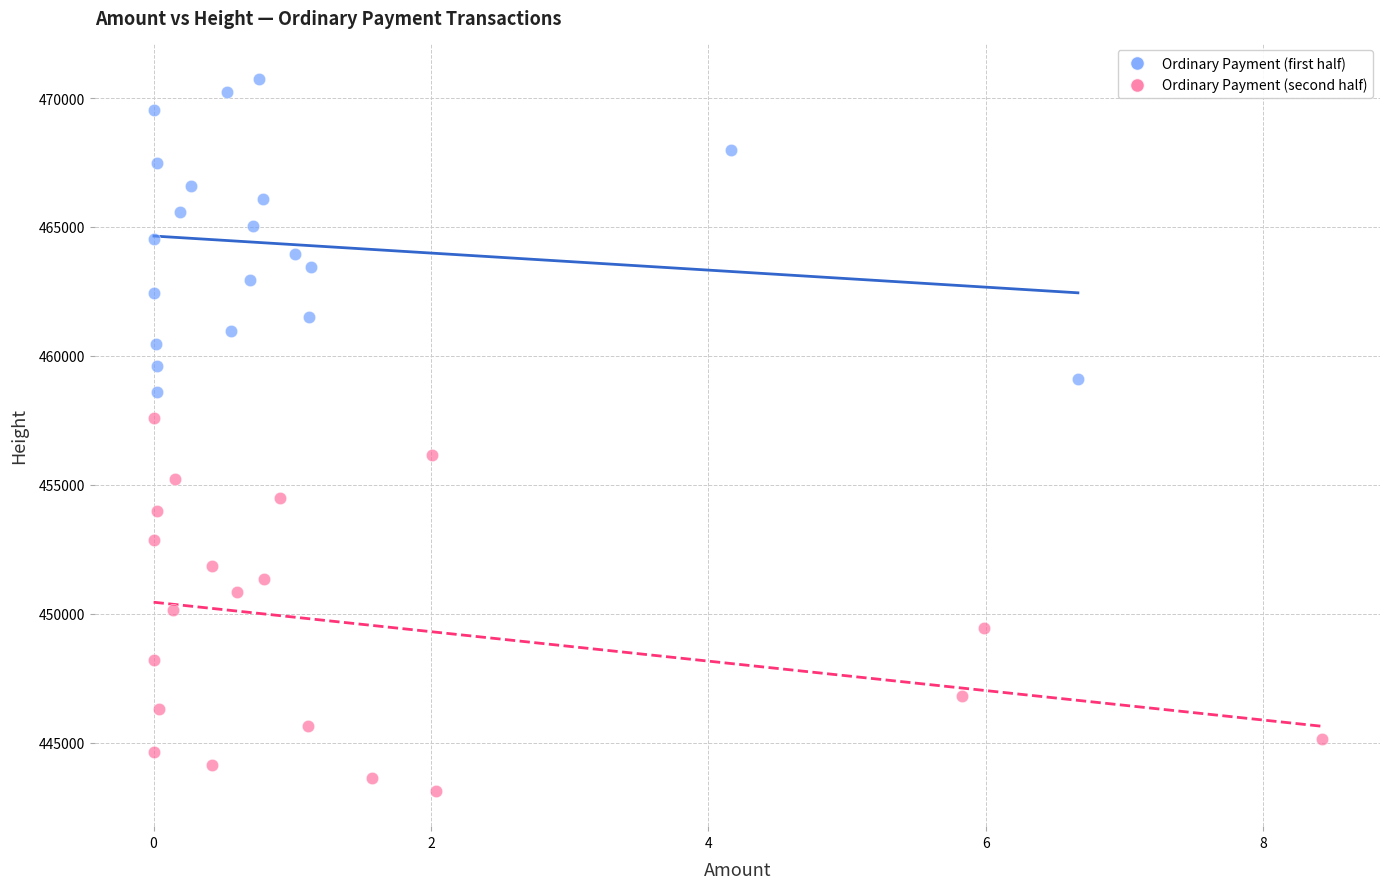

Which series reaches the maximum Y coordinate?

Ordinary Payment (first half)